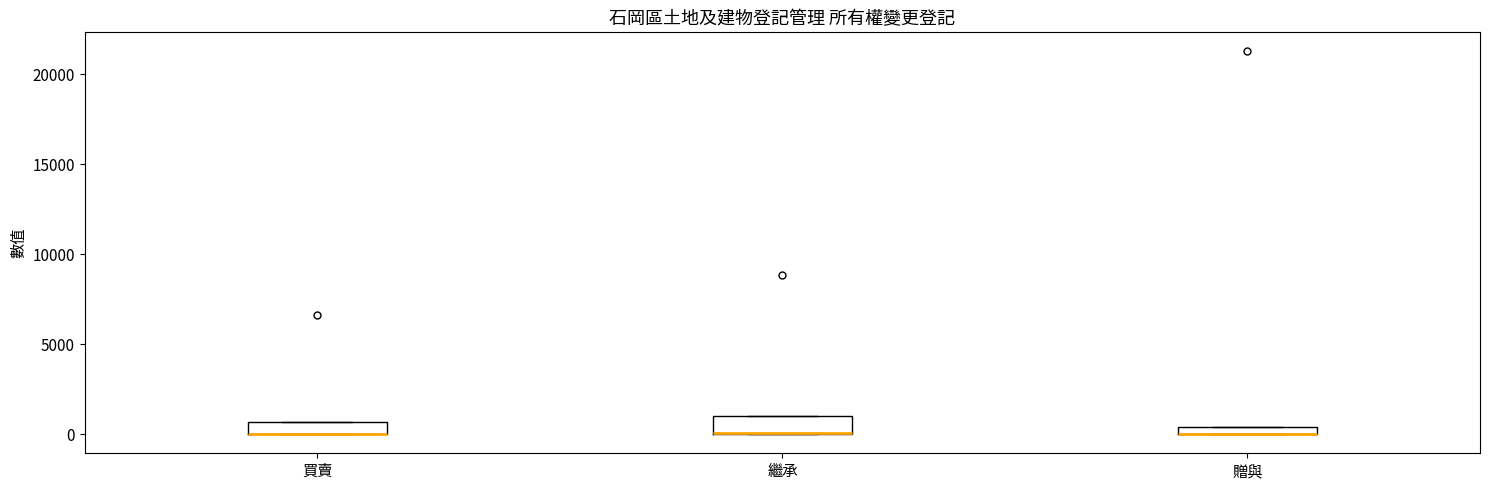

Where is the upper edge of the box for 繼承 on the y-axis? The values are not printed on the chart, so give them approximately, as read against the axis.

1000